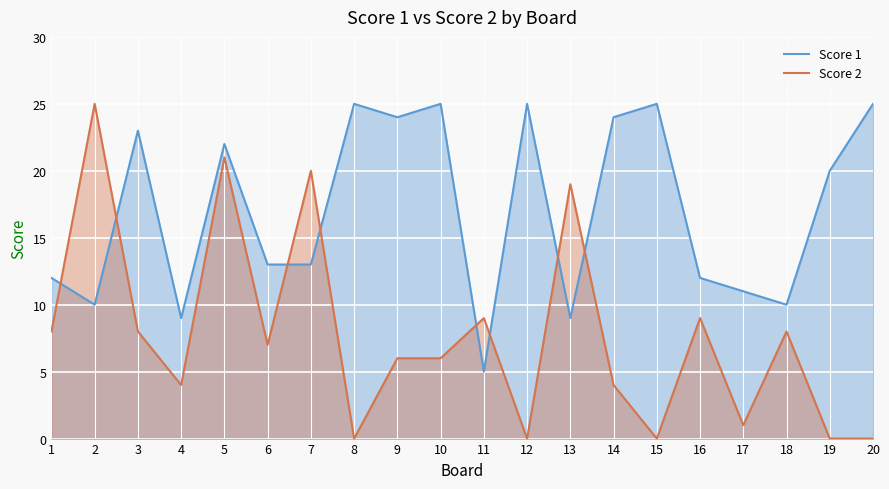

What is the average value of the Score 2 series?

8